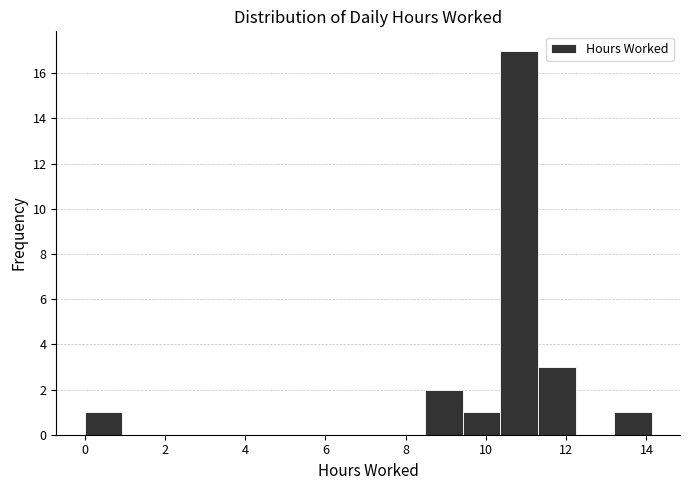

Reading left to right, list every bar in this chart as the range it spans on the x-axis followed by its height. Neither the bar edges nor the heights are printed on the chart, so give them approximately, as read against the axes.

0.0 to 1.0: 1
1.0 to 1.8: 0
1.8 to 2.8: 0
2.8 to 3.8: 0
3.8 to 4.8: 0
4.8 to 5.6: 0
5.6 to 6.6: 0
6.6 to 7.6: 0
7.6 to 8.4: 0
8.4 to 9.4: 2
9.4 to 10.4: 1
10.4 to 11.4: 17
11.4 to 12.2: 3
12.2 to 13.2: 0
13.2 to 14.2: 1